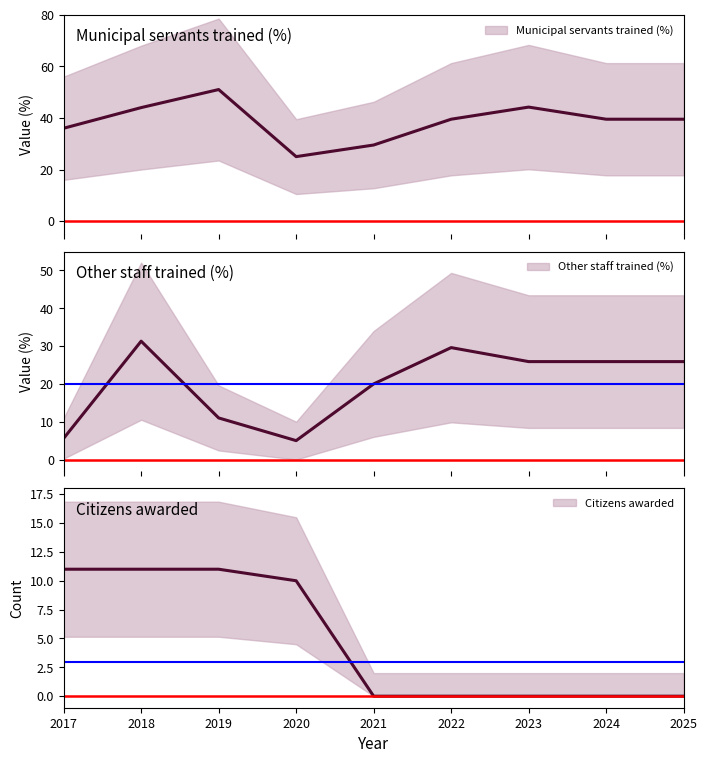

Is it true that Citizens awarded equals 16.7 at 2020?

False